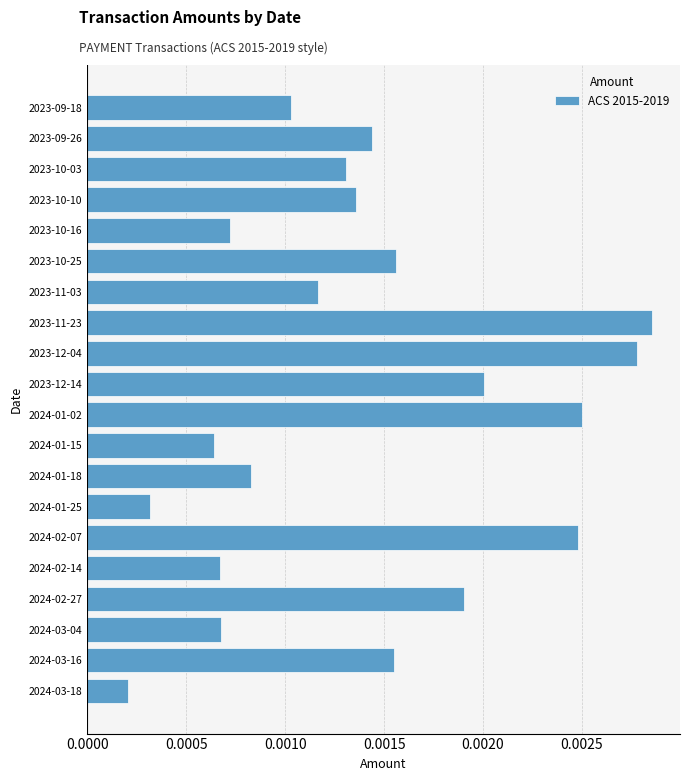

Between 2024-03-04 and 2023-10-03, which is larger?

2023-10-03